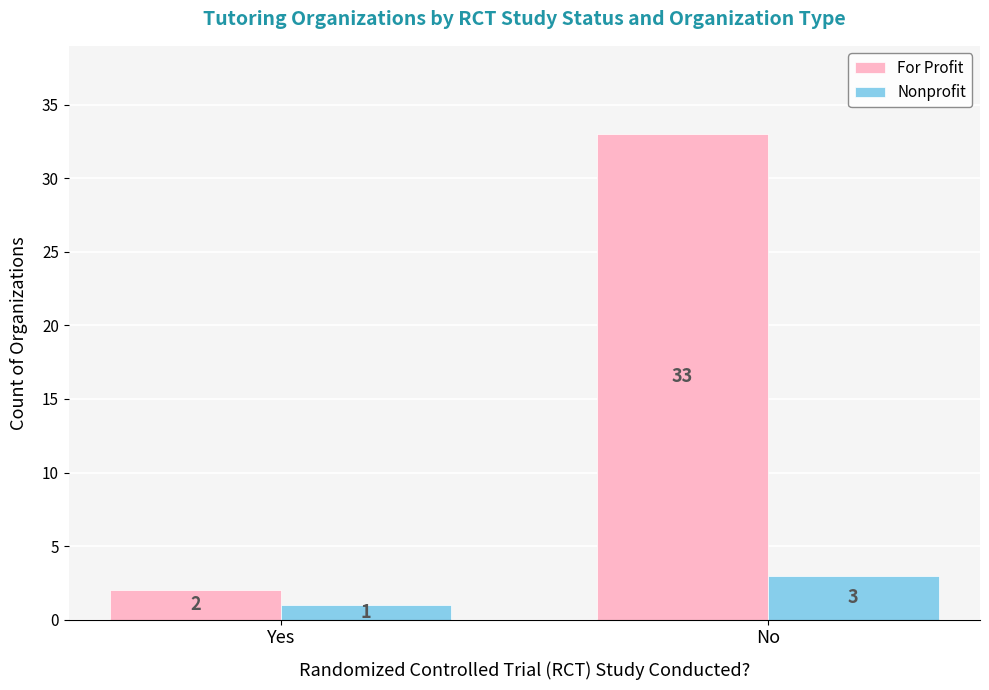

Reading left to right, list all the values displayed in this chart.

For Profit: Yes=2	No=33
Nonprofit: Yes=1	No=3